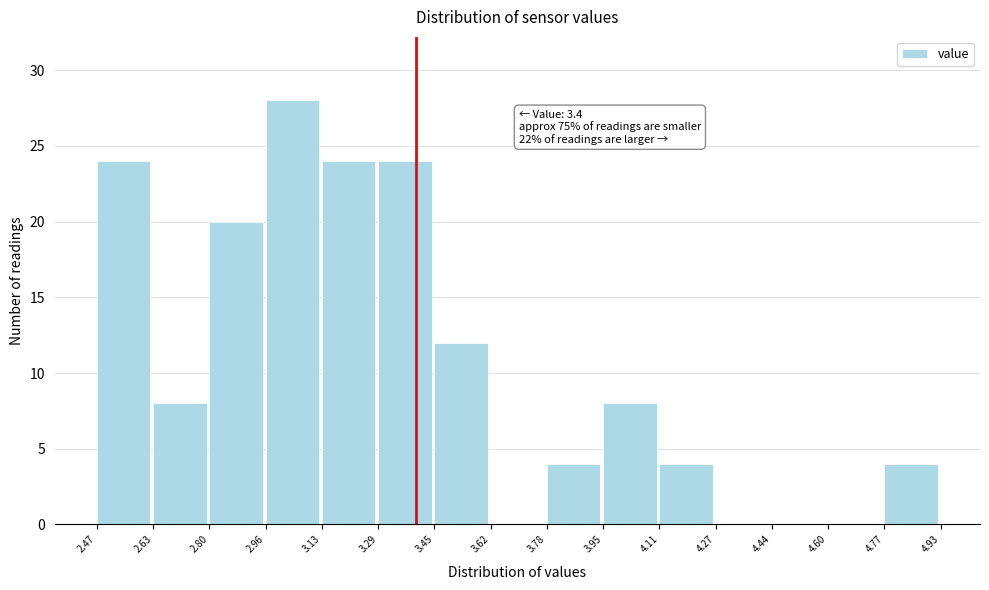

Over which range of the x-axis is the bar tallest?

2.96 to 3.13